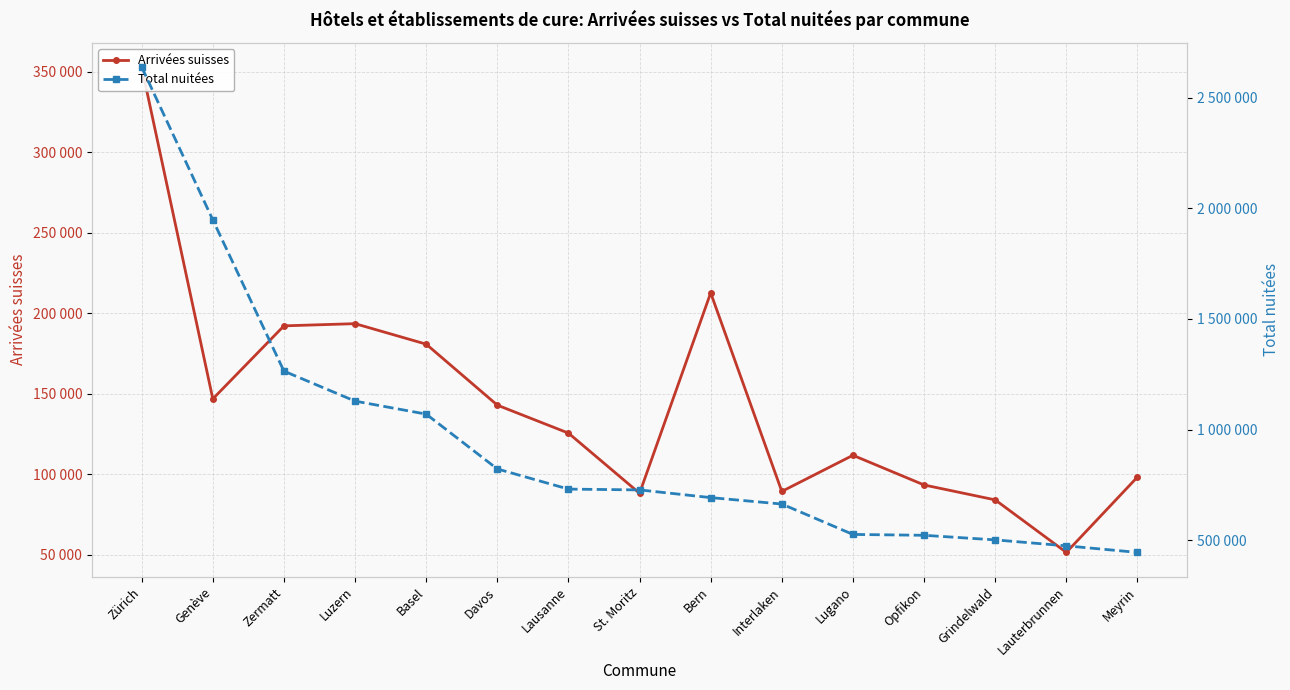

What are all the series names shown in the legend?

Arrivées suisses, Total nuitées